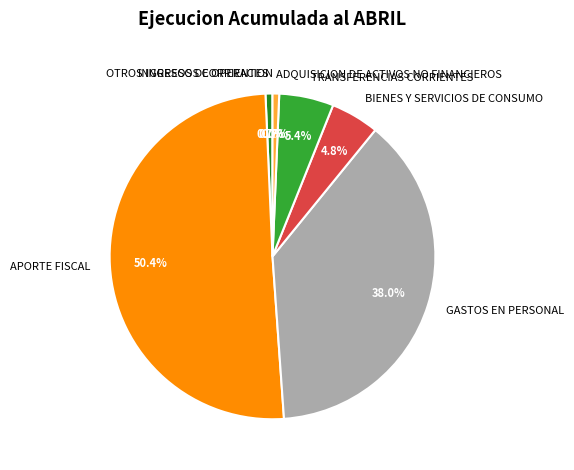

Which category accounts for the majority?

APORTE FISCAL